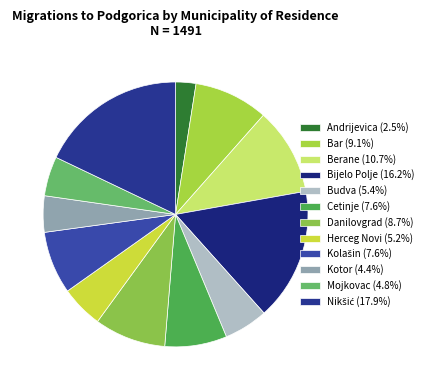

Combined, do Kotor and Herceg Novi account for over 50%?

No